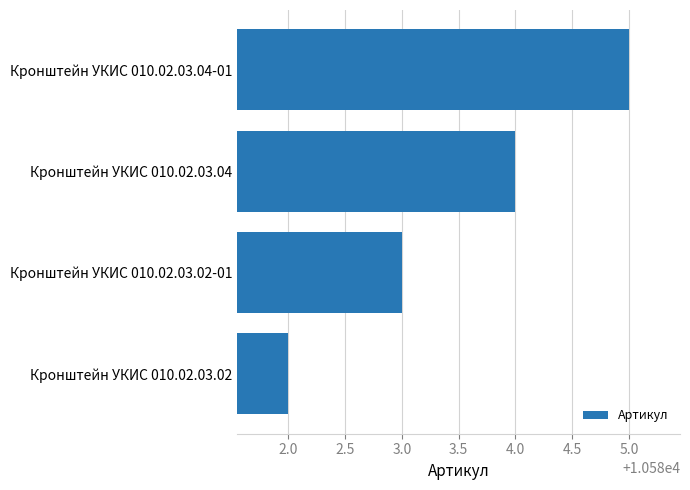

How many values are below 10584?

2